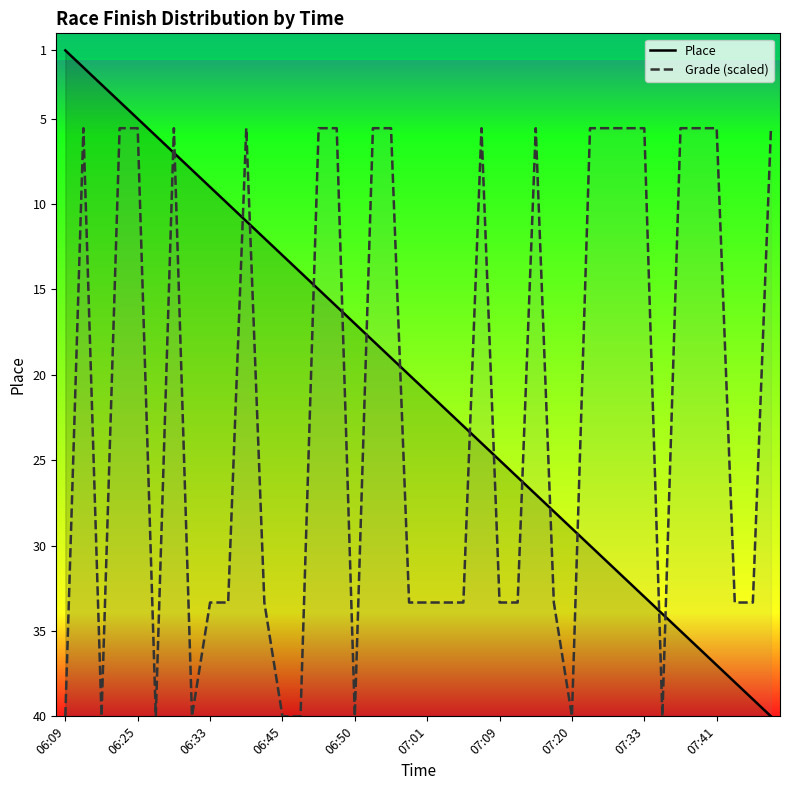

The value of Grade (scaled) at 34 is 5.6. True or false?

True